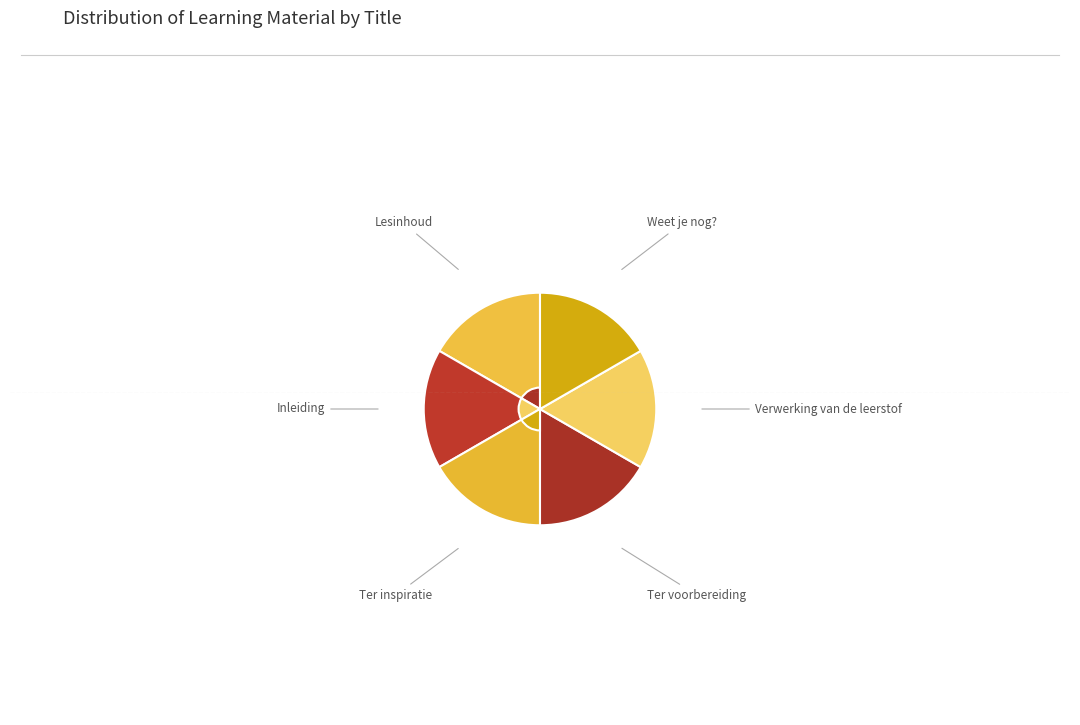

How many slices are in this pie chart?

6